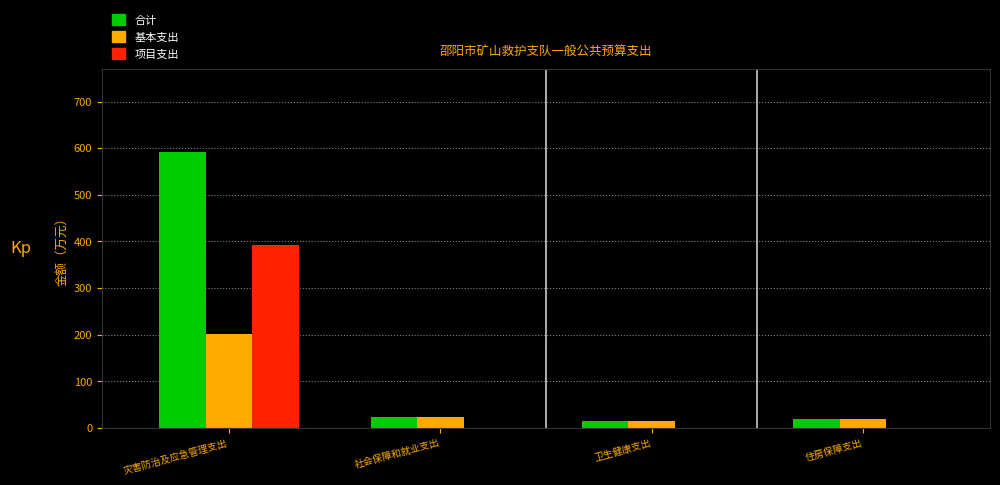

Reading left to right, transcribe all the data shown in this chart.

合计: 灾害防治及应急管理支出=592.5	社会保障和就业支出=23.3	卫生健康支出=14.5	住房保障支出=19.6
基本支出: 灾害防治及应急管理支出=200.3	社会保障和就业支出=23.3	卫生健康支出=14.5	住房保障支出=19.6
项目支出: 灾害防治及应急管理支出=392.2	社会保障和就业支出=0.0	卫生健康支出=0.0	住房保障支出=0.0